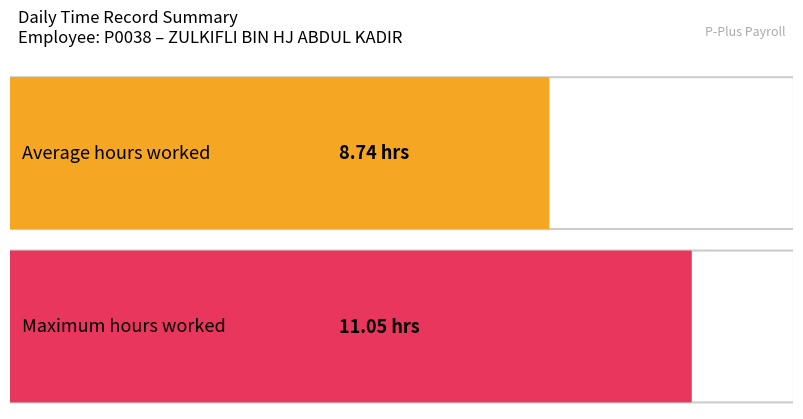

What is the maximum value shown in the chart?

11.1